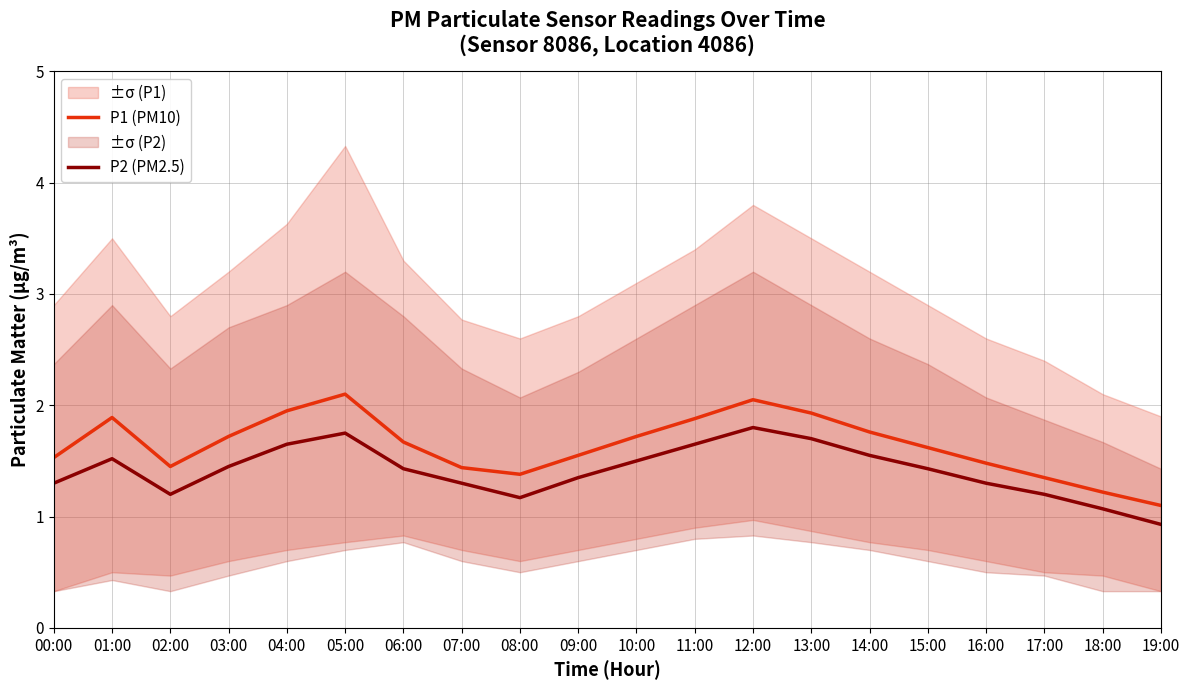

At which label does P2 (PM2.5) reach its minimum?

19:00